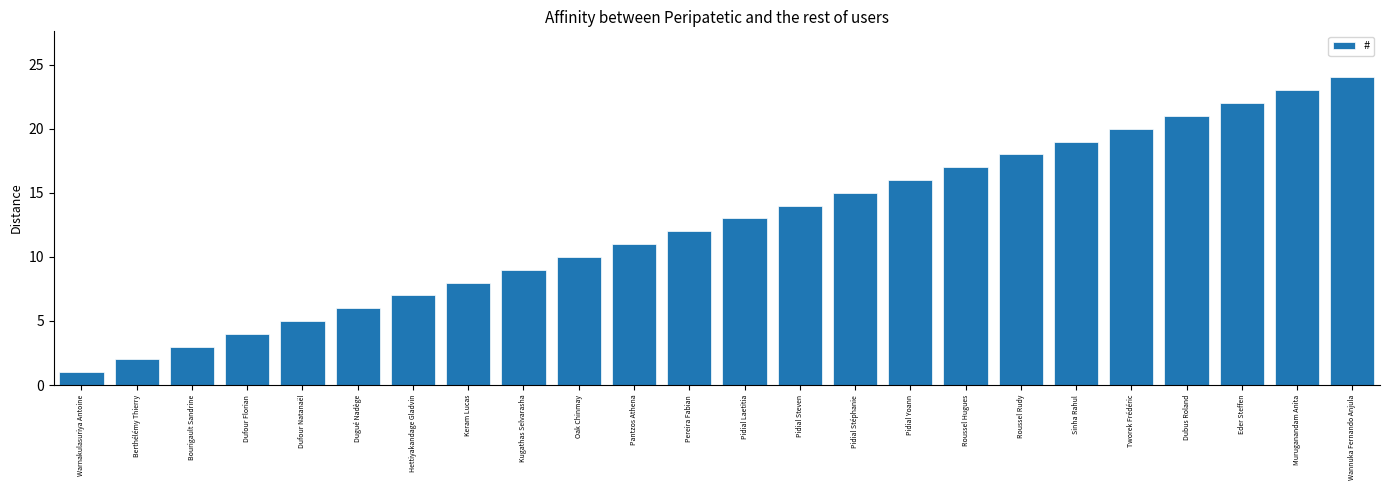

What position from the right is Dugué Nadège?

19